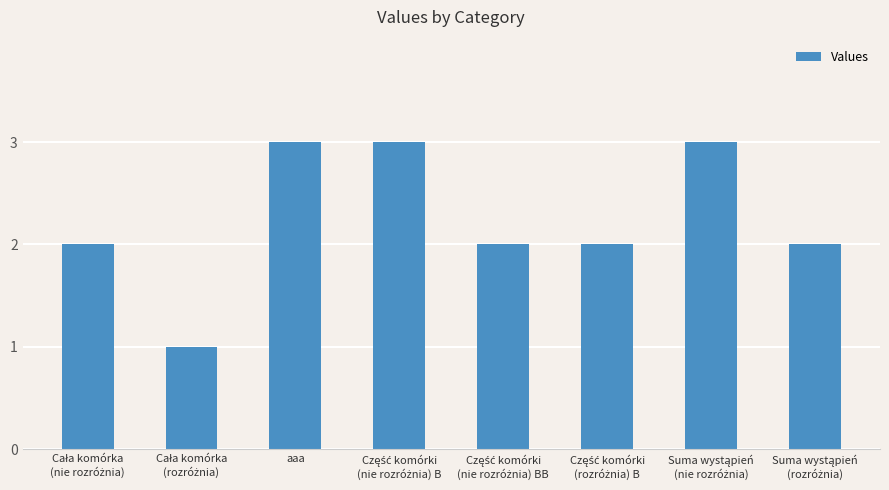

What is the greatest value displayed?

3